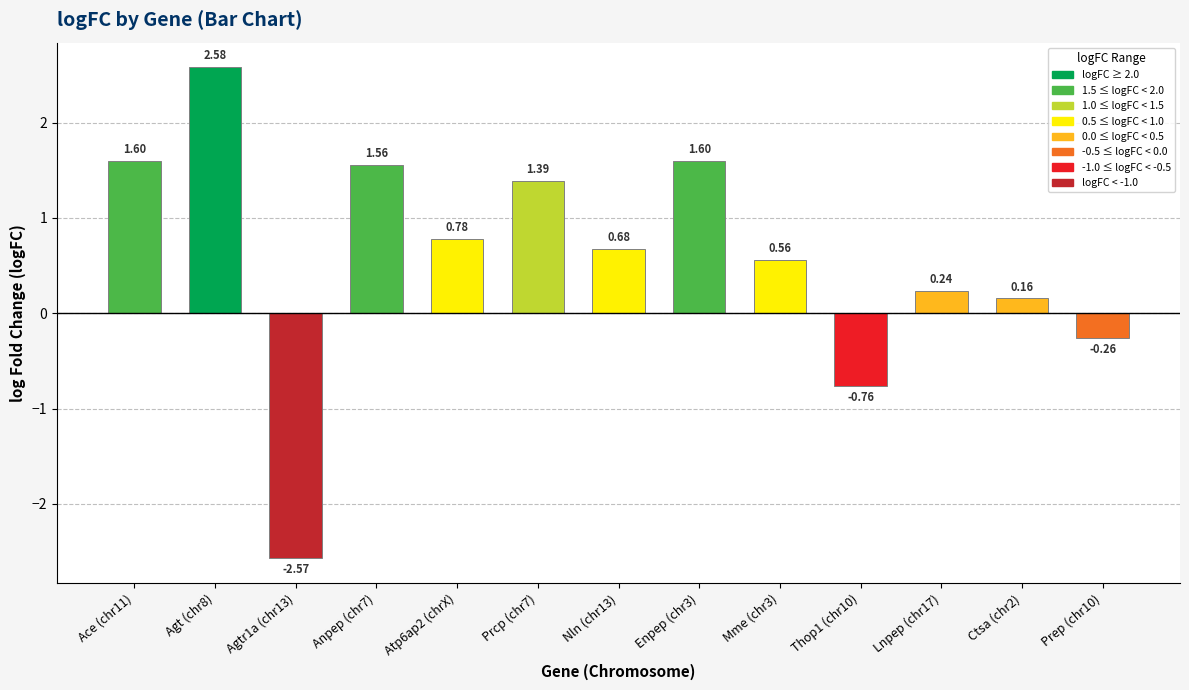

What is the sum of the values at Agtr1a (chr13) and Mme (chr3)?

-2.0